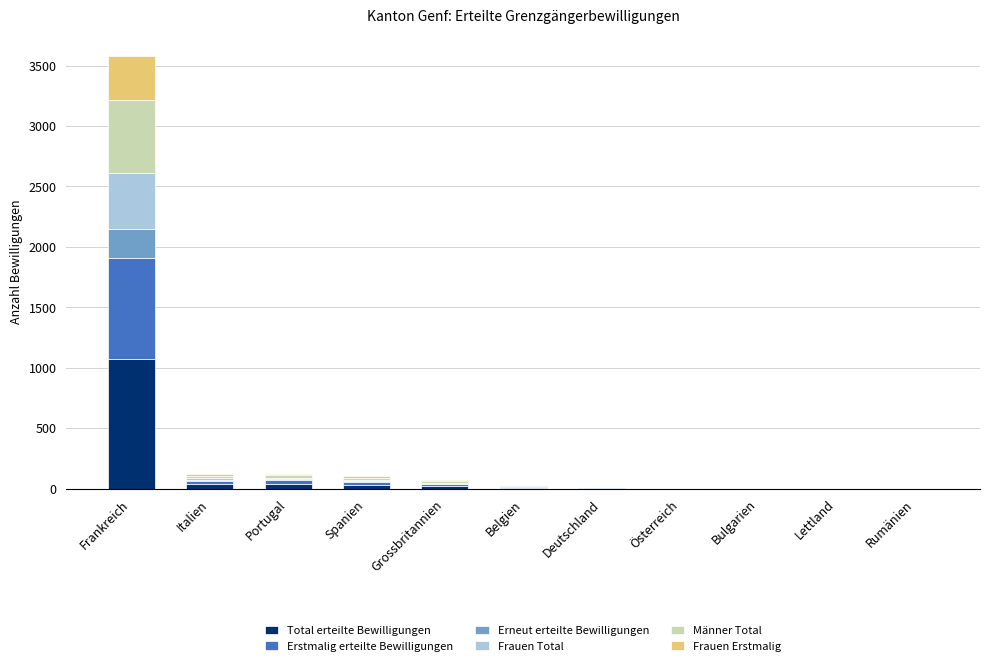

At which category is the sum across all series the highest?

Frankreich